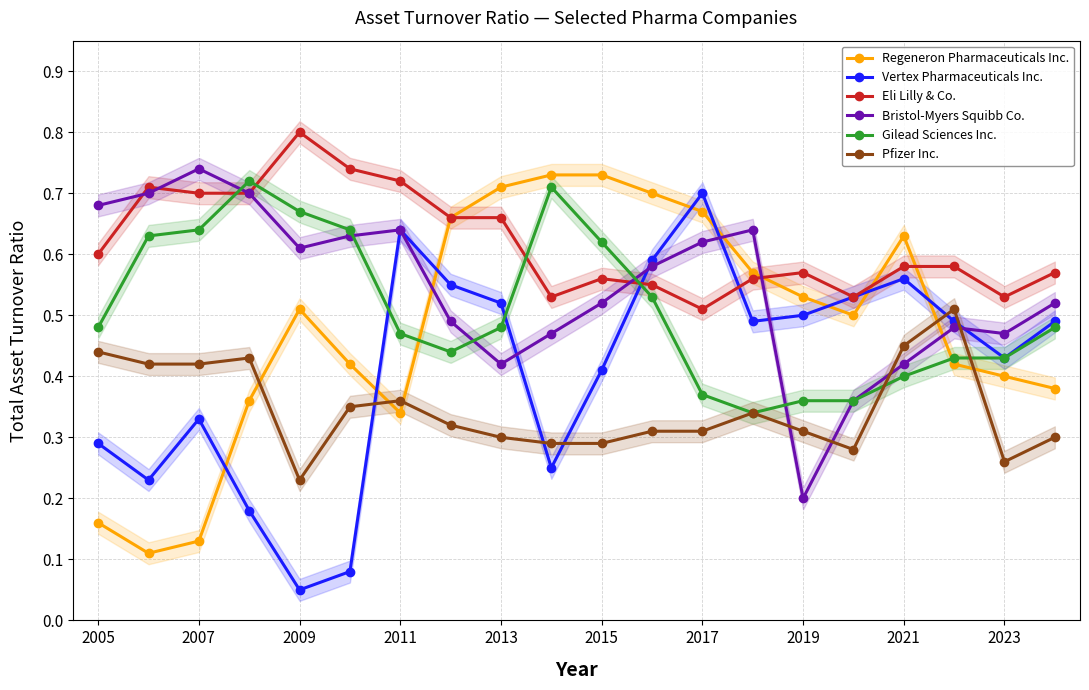

How many interior local valleys does the Eli Lilly & Co. series have?

4